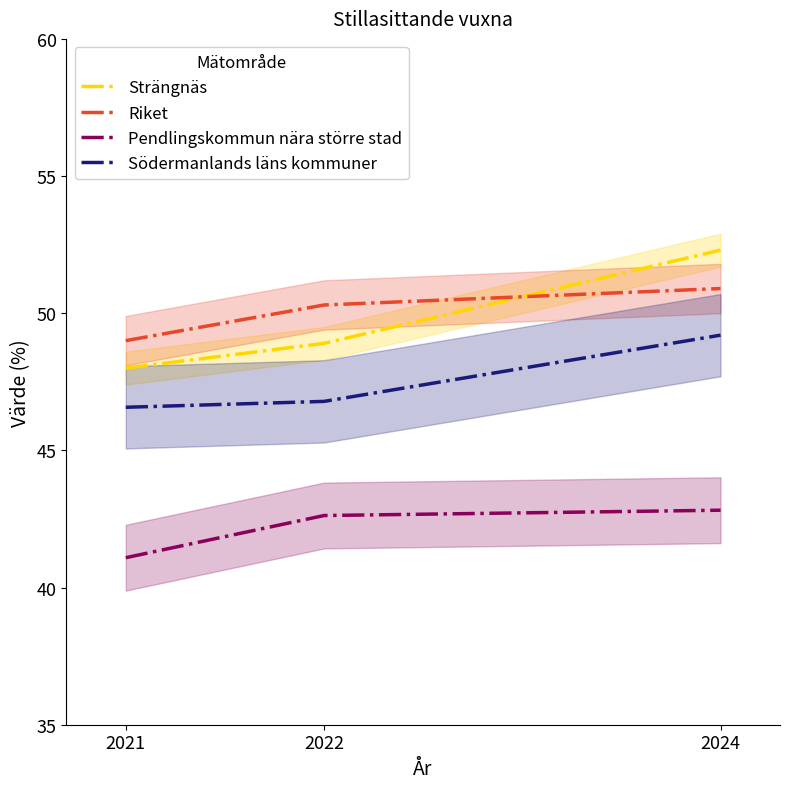

What are all the series names shown in the legend?

Strängnäs, Riket, Pendlingskommun nära större stad, Södermanlands läns kommuner